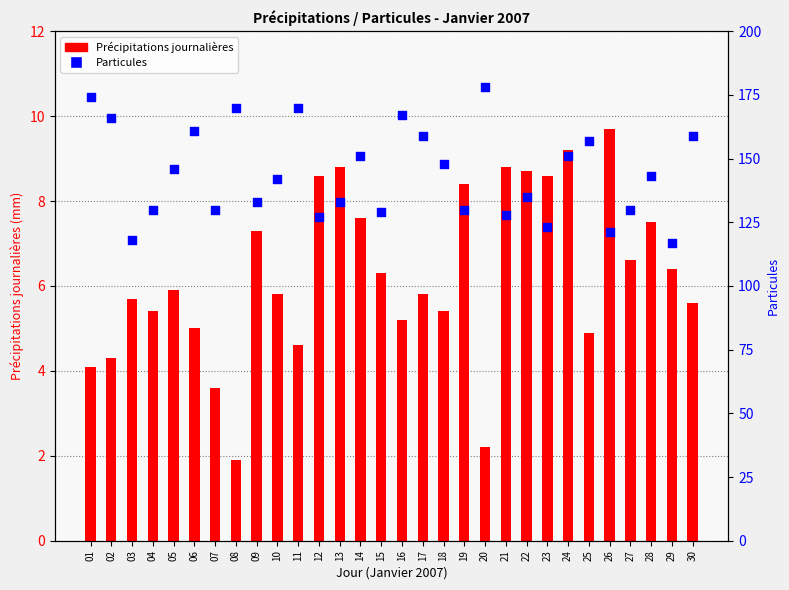

At which category is the sum across all series the highest?

20